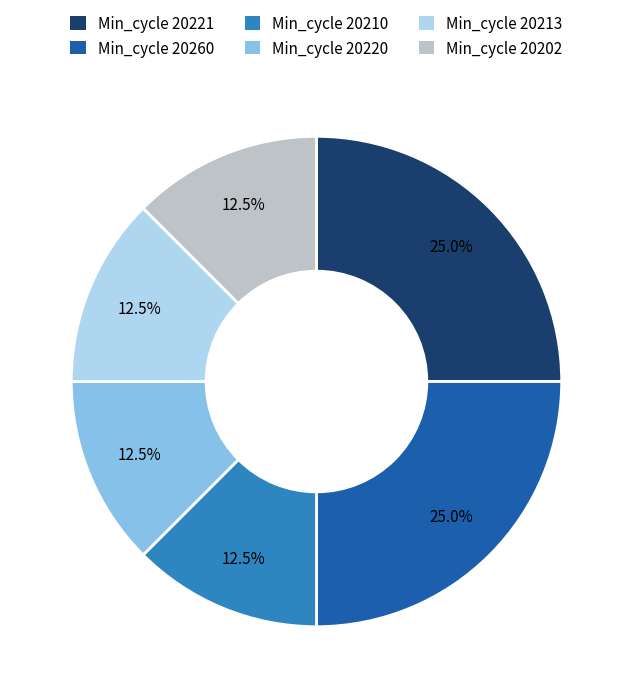

Is there any slice that represents more than half of the pie?

No